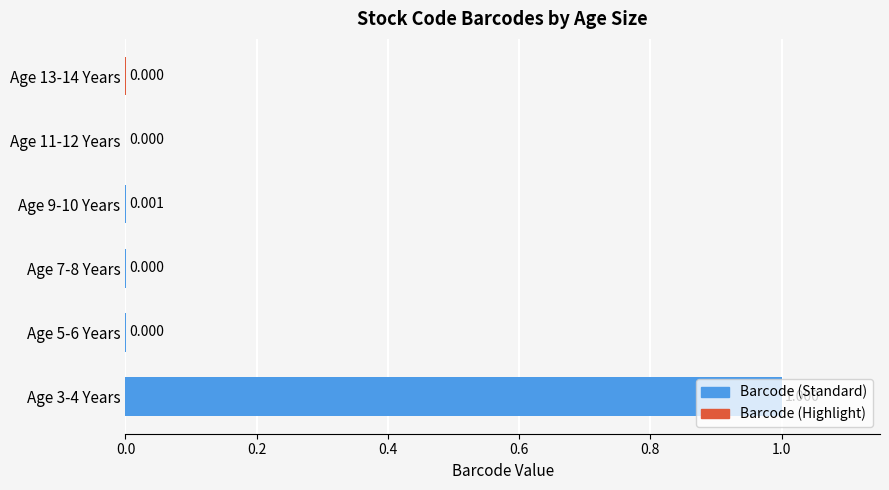

Are the bars horizontal?

Yes